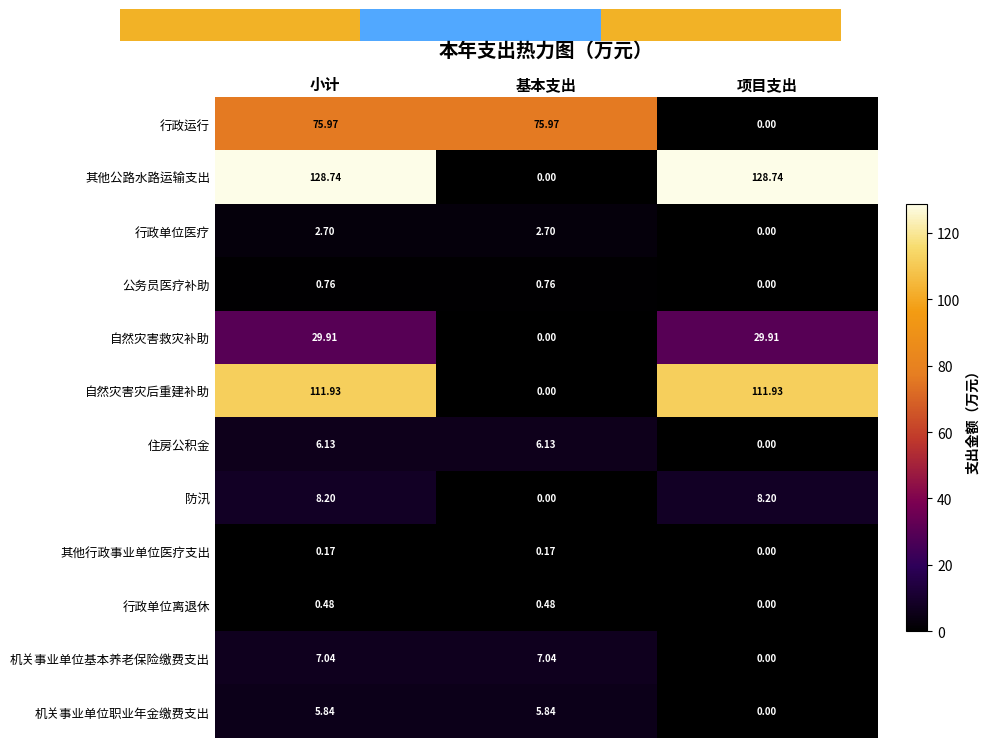

Between 项目支出 and 基本支出, which is larger?

基本支出